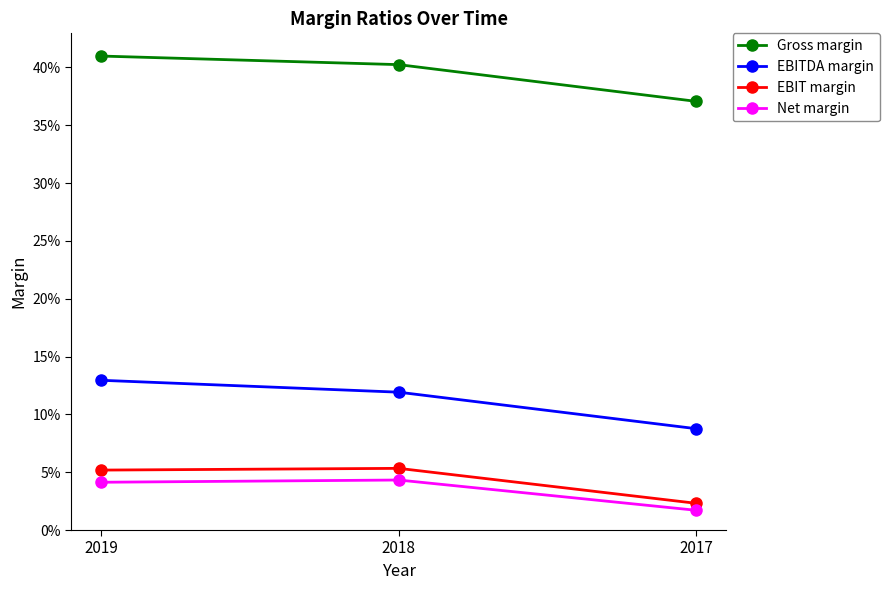

What are all the series names shown in the legend?

Gross margin, EBITDA margin, EBIT margin, Net margin